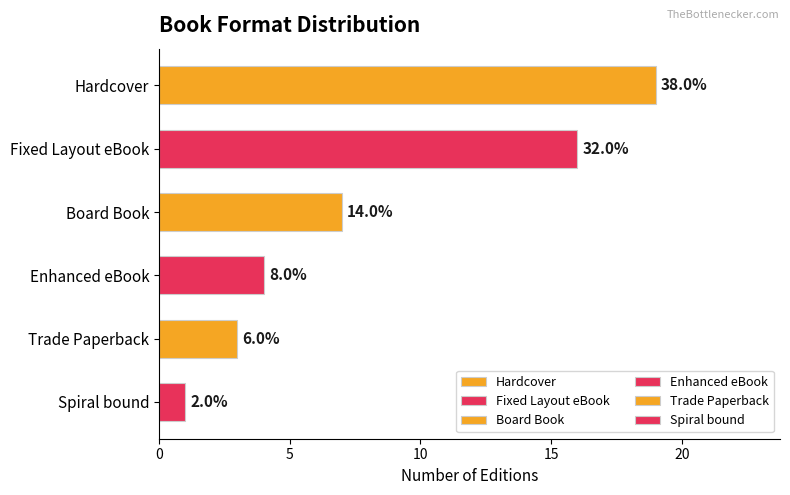

Does the chart contain any negative values?

No